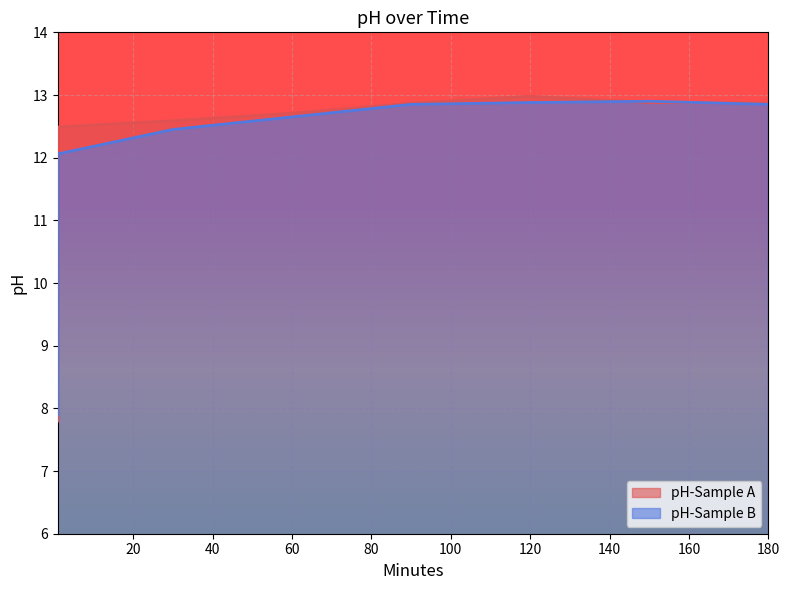

Is it true that pH-Sample A equals 13.6 at 1?

False